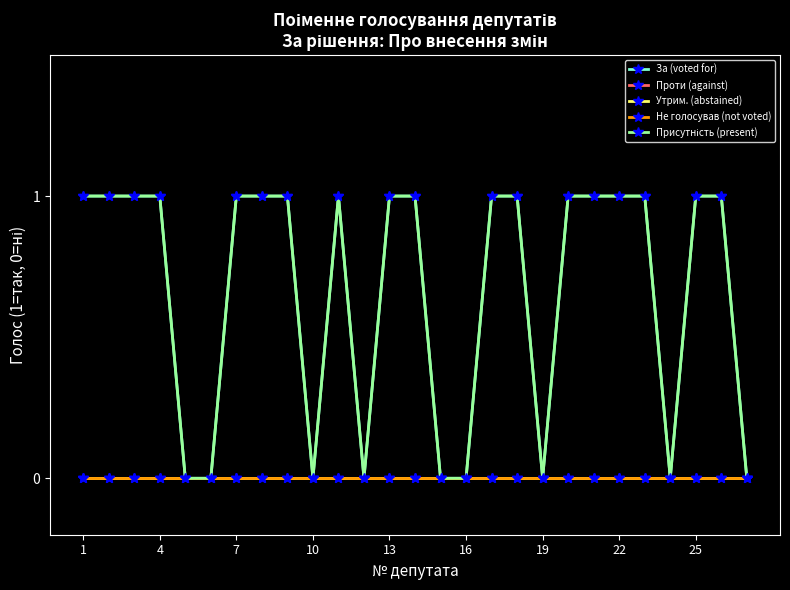

Does the chart have visible grid lines?

No